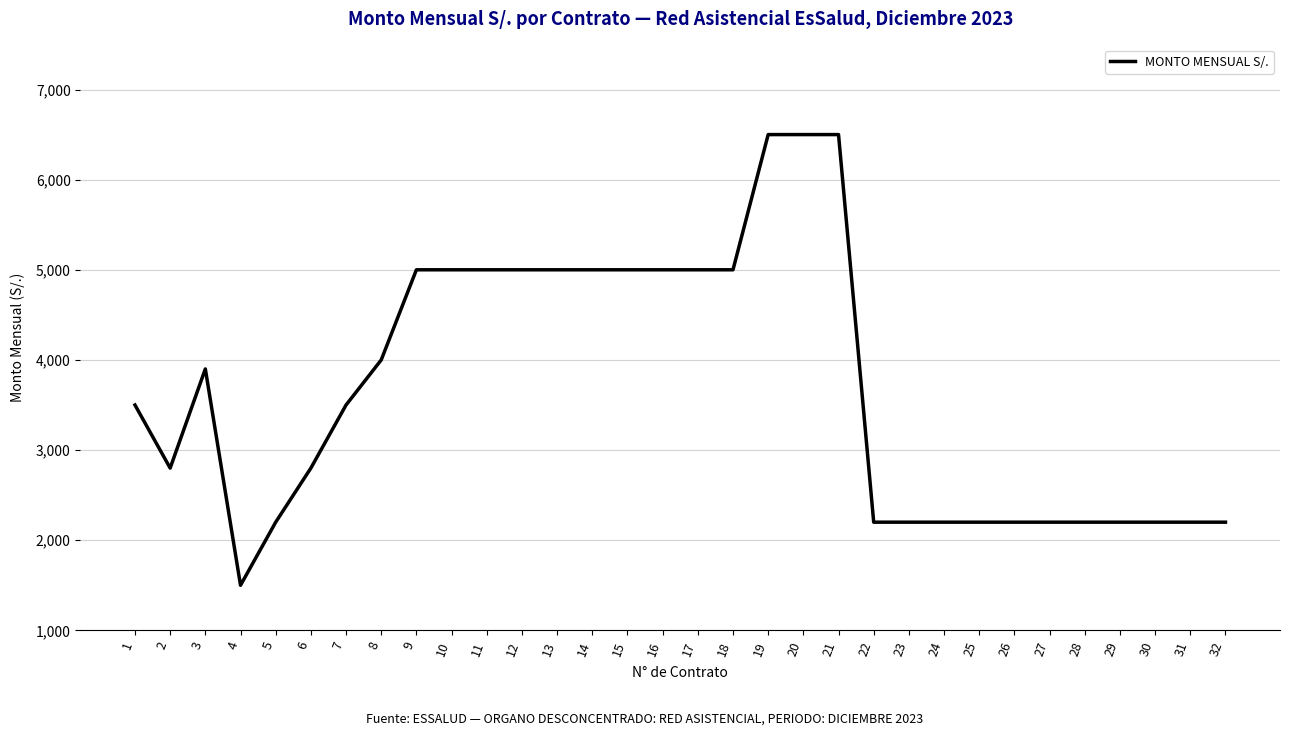

Between 30 and 6, which is larger?

6